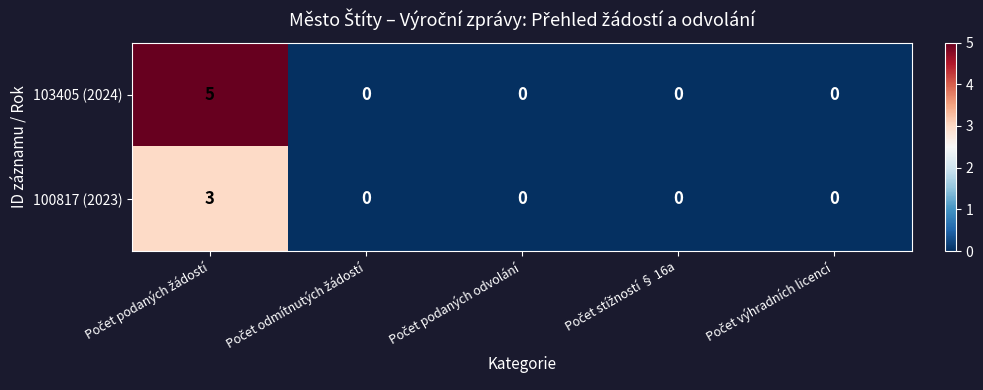

Count the 100817 (2023) values in the range 0 to 1.

4